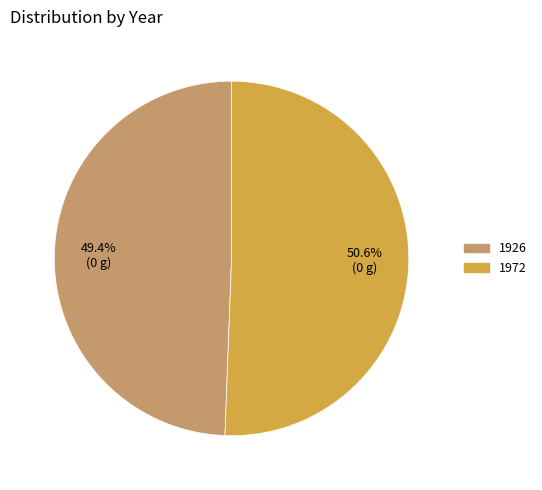

How many slices are in this pie chart?

2